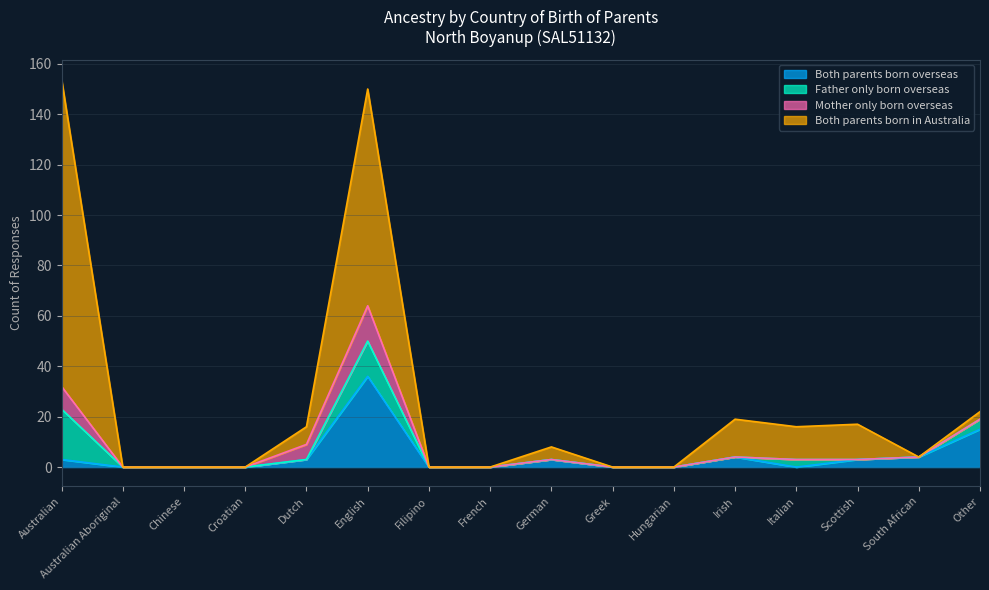

How many values in the Both parents born in Australia series are below 8?

8